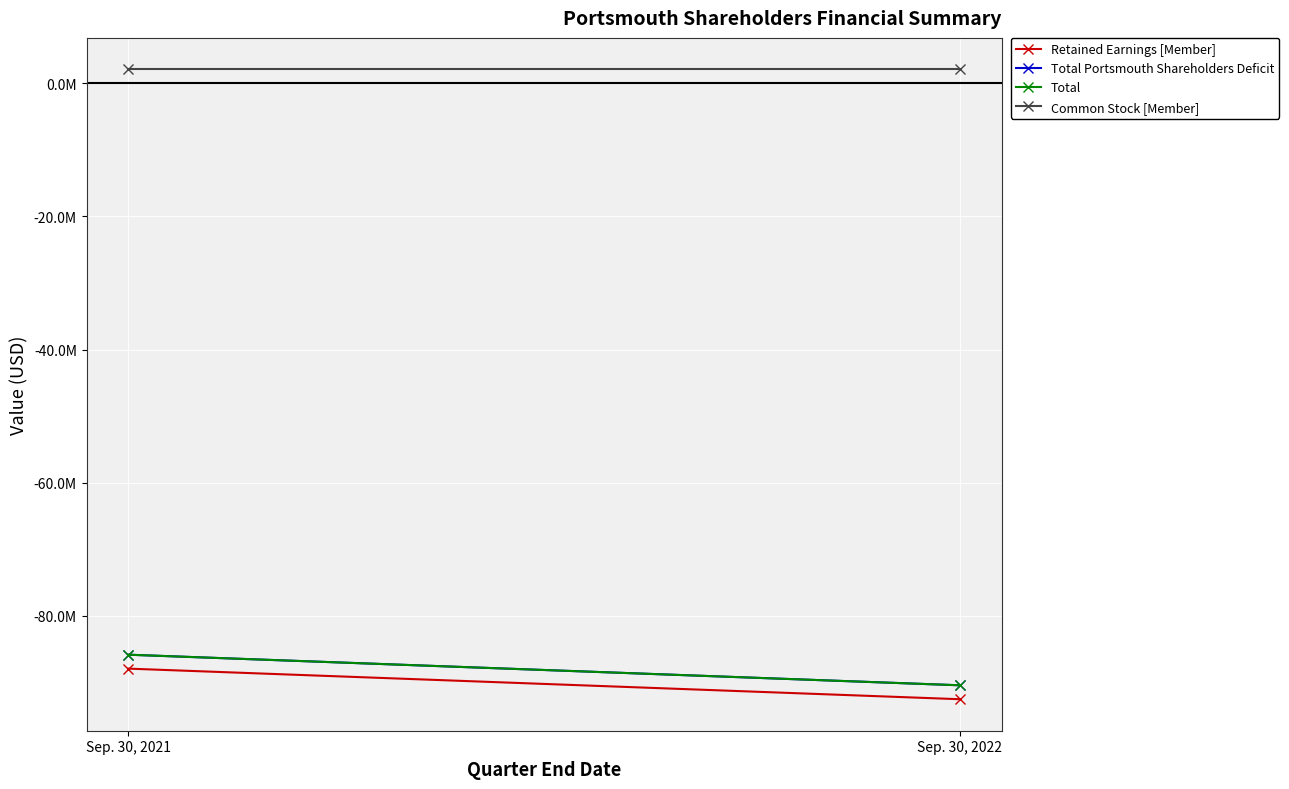

What value does the Retained Earnings [Member] series have at Sep. 30, 2022?

-92533000